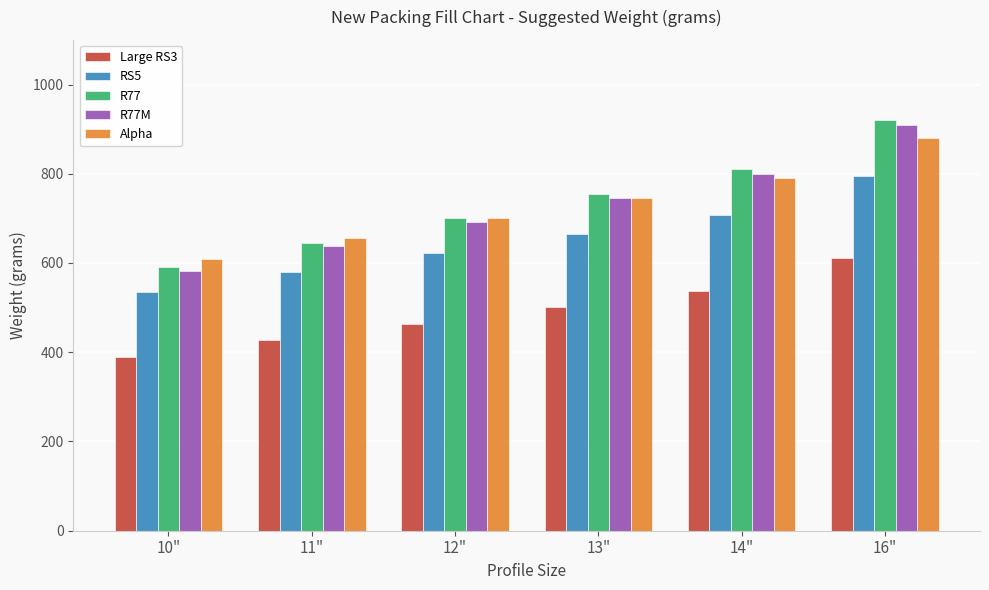

The value of RS5 at 12" is 840.4. True or false?

False